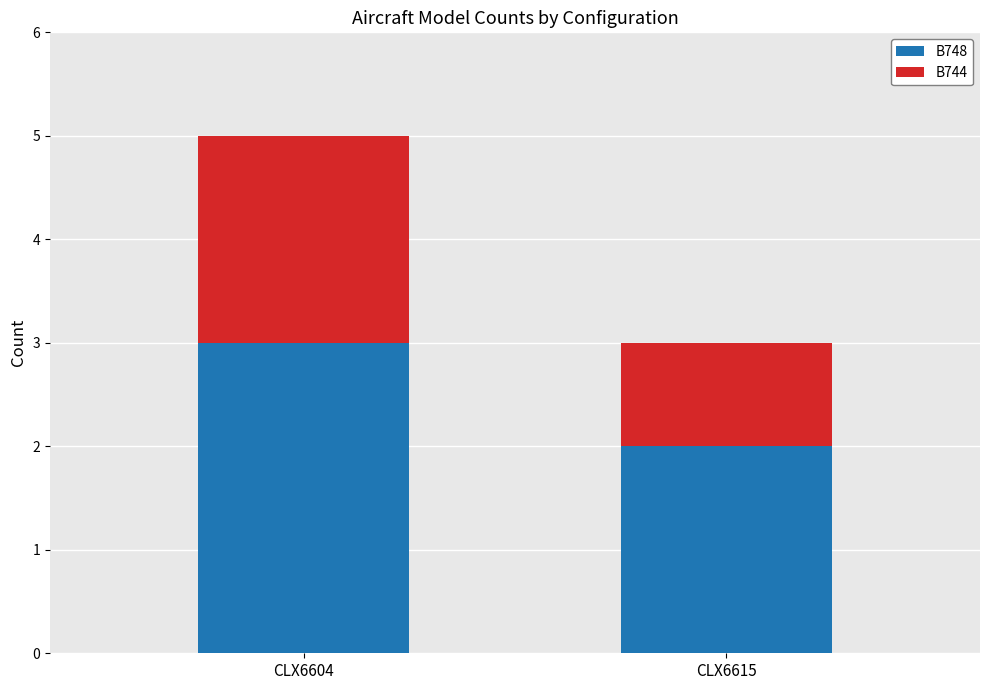

The B748 series shows 2 at CLX6615. True or false?

True